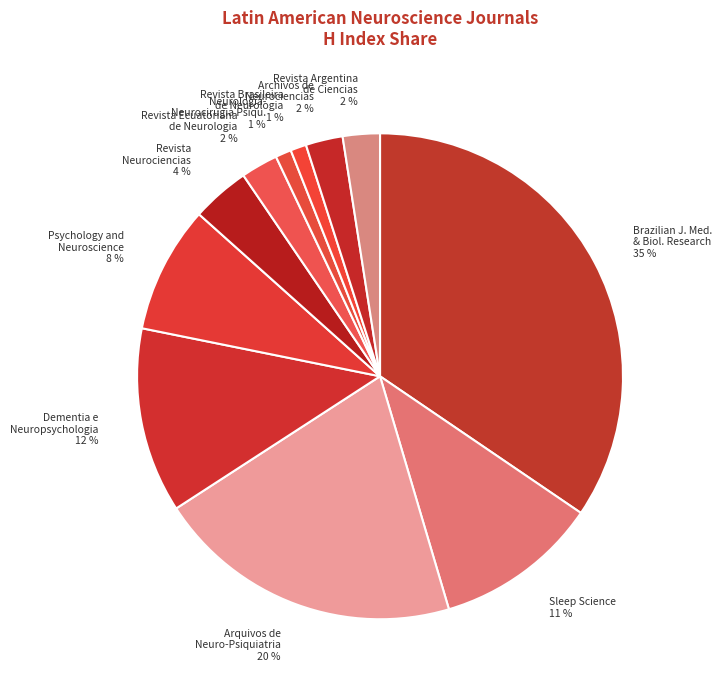

What is the largest slice in the pie chart?

Brazilian J. Med. & Biol. Research 35 %